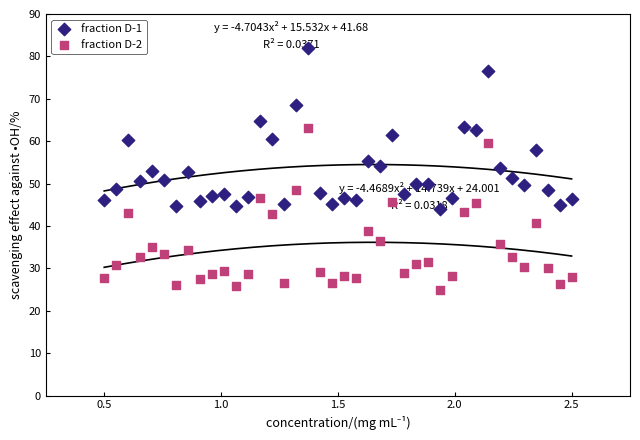

What are all the series names shown in the legend?

fraction D-1, fraction D-2